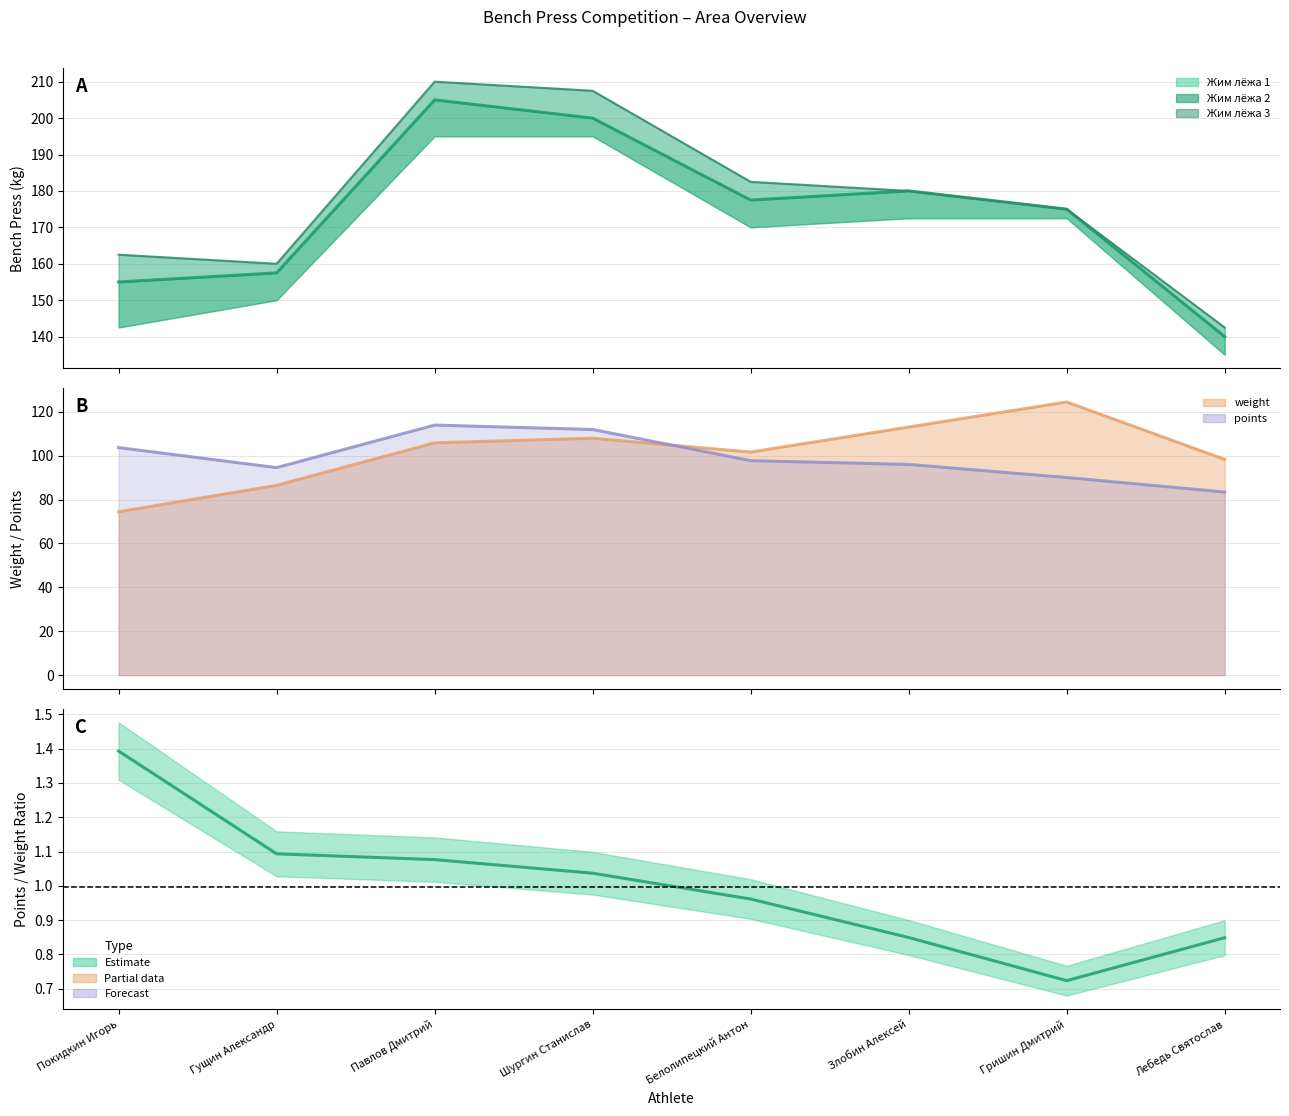

At which category does the chart reach its peak across all series?

Павлов Дмитрий